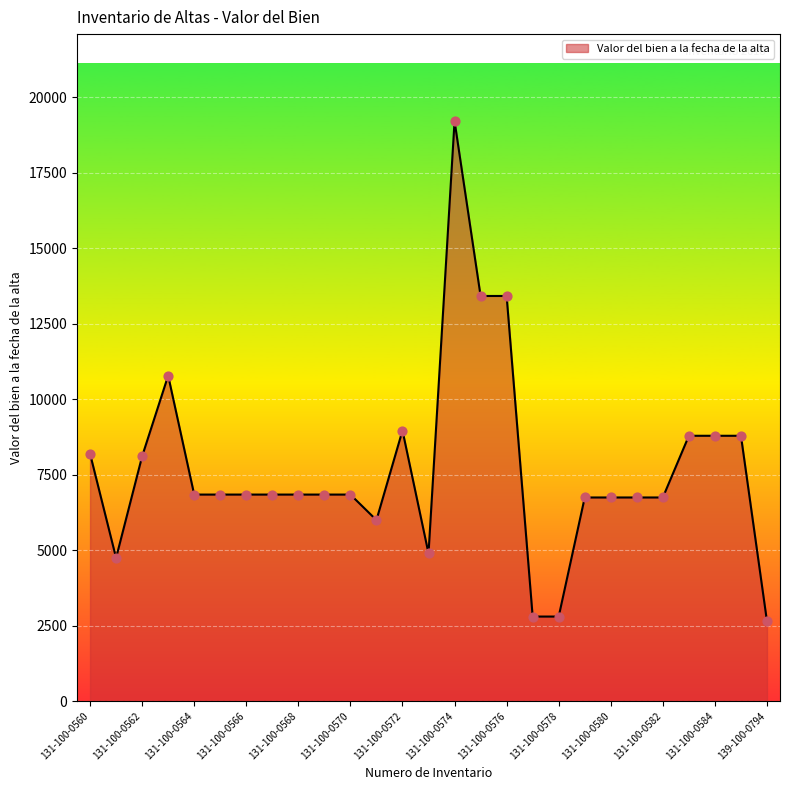

What is the difference between the maximum and minimum values?

16563.5